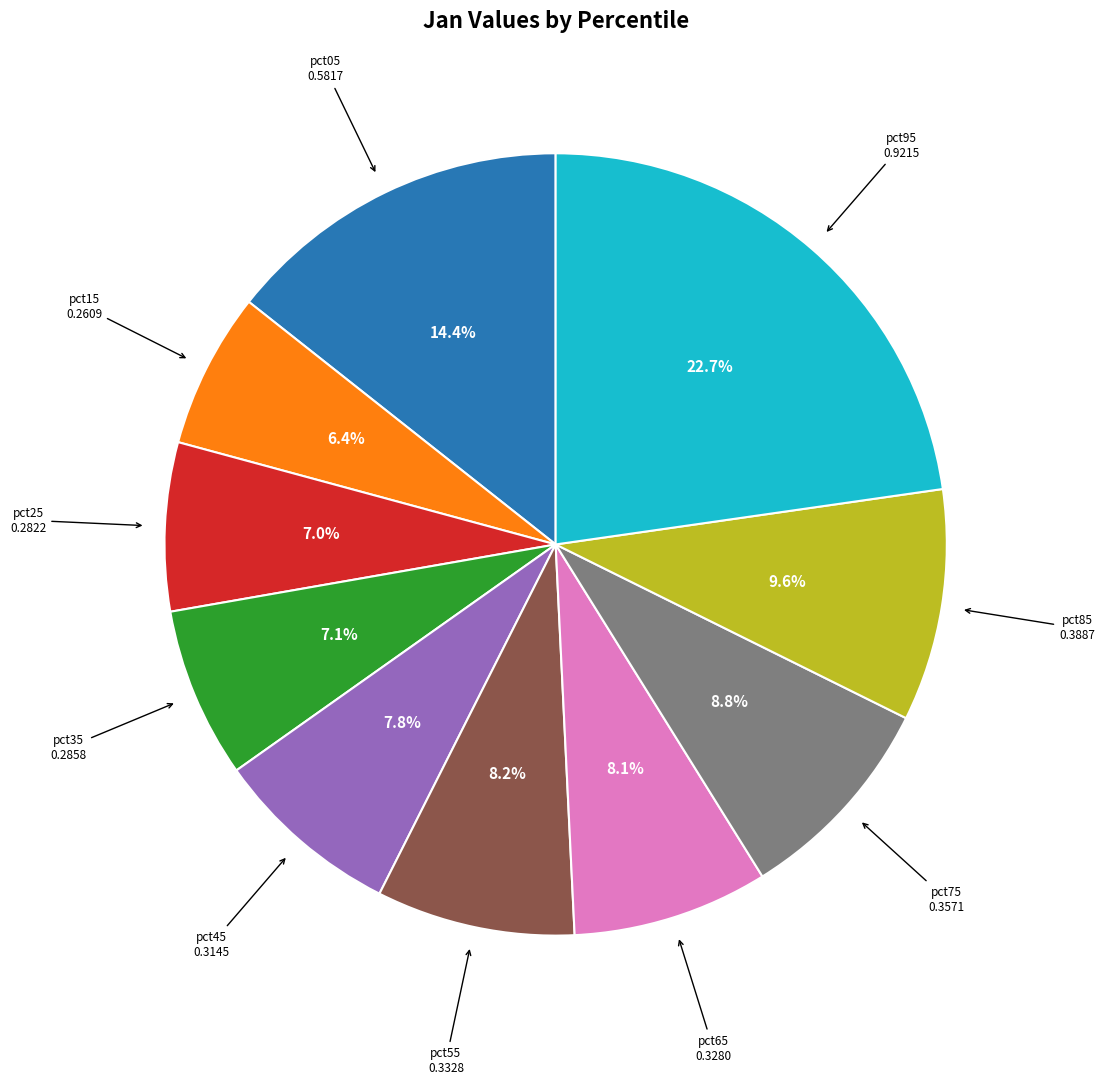

Is there any slice that represents more than half of the pie?

No